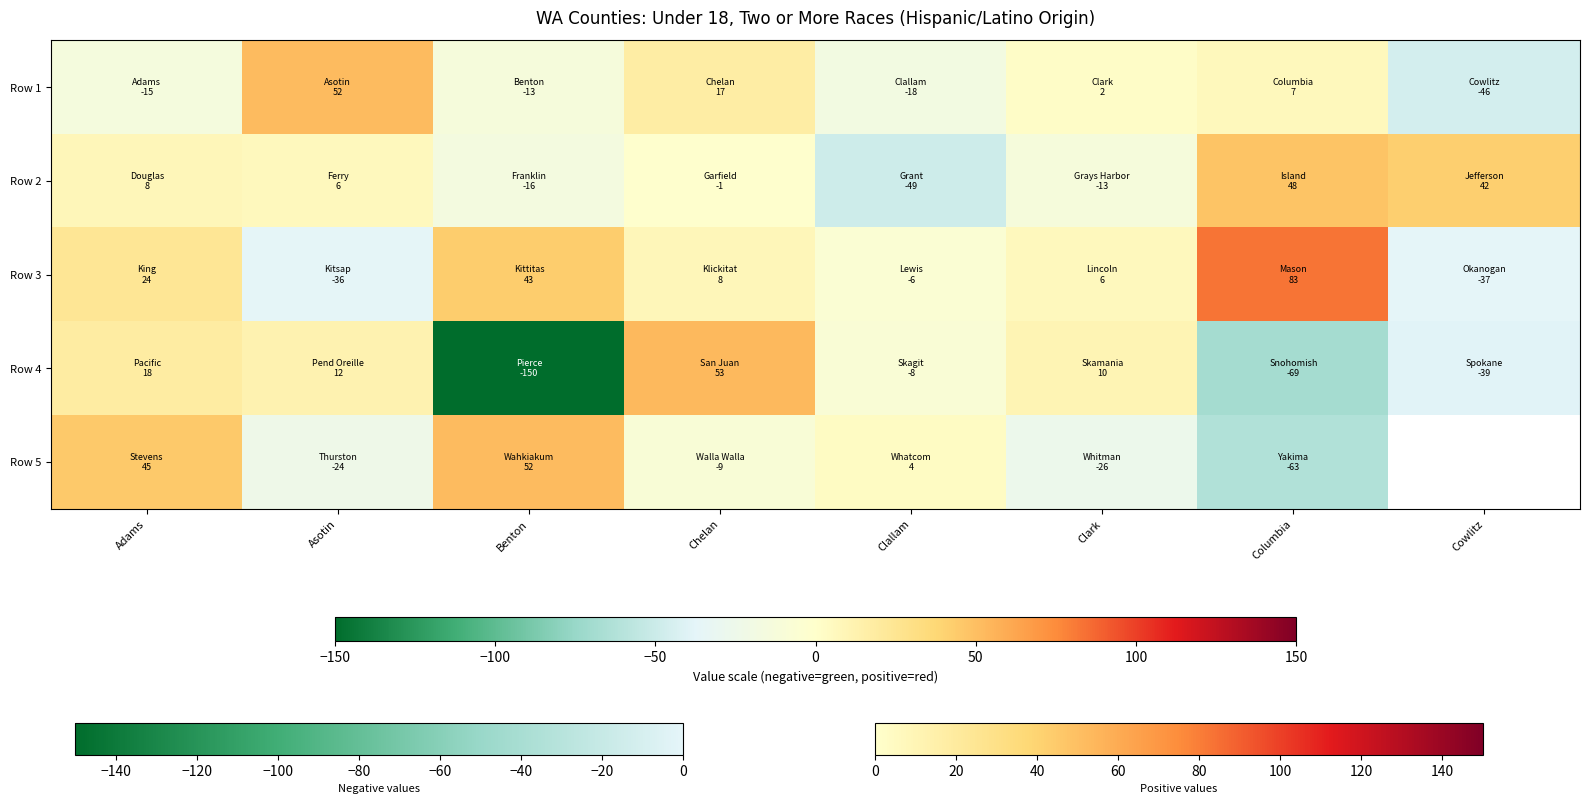

At which label is Row 1 closest to 3?

Clark